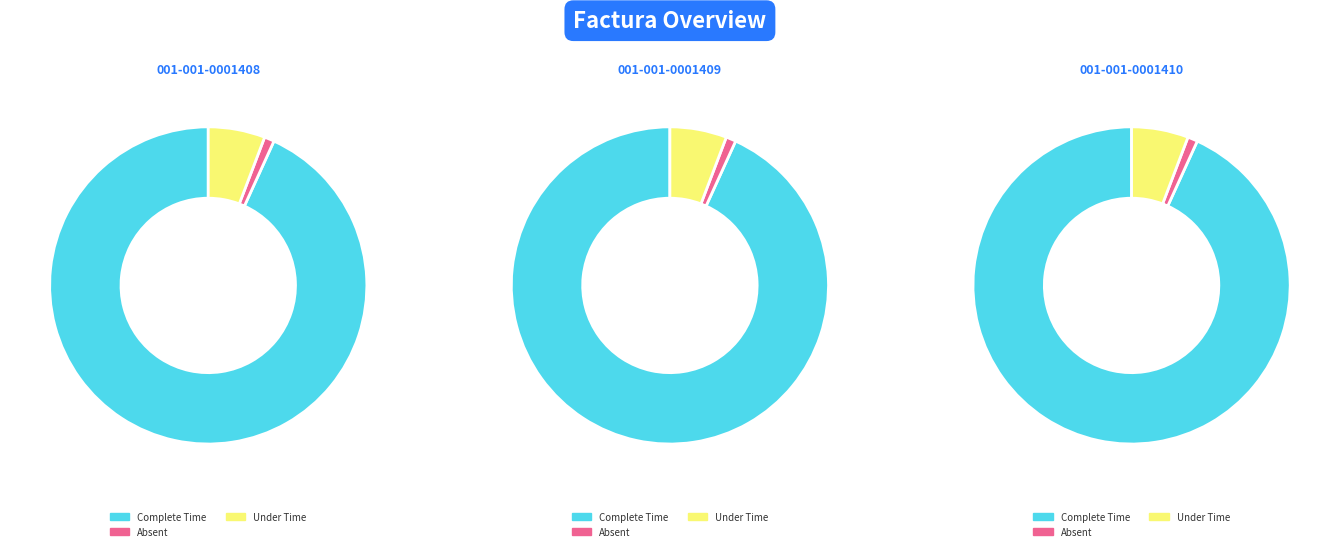

Count the number of slices in the pie.

3